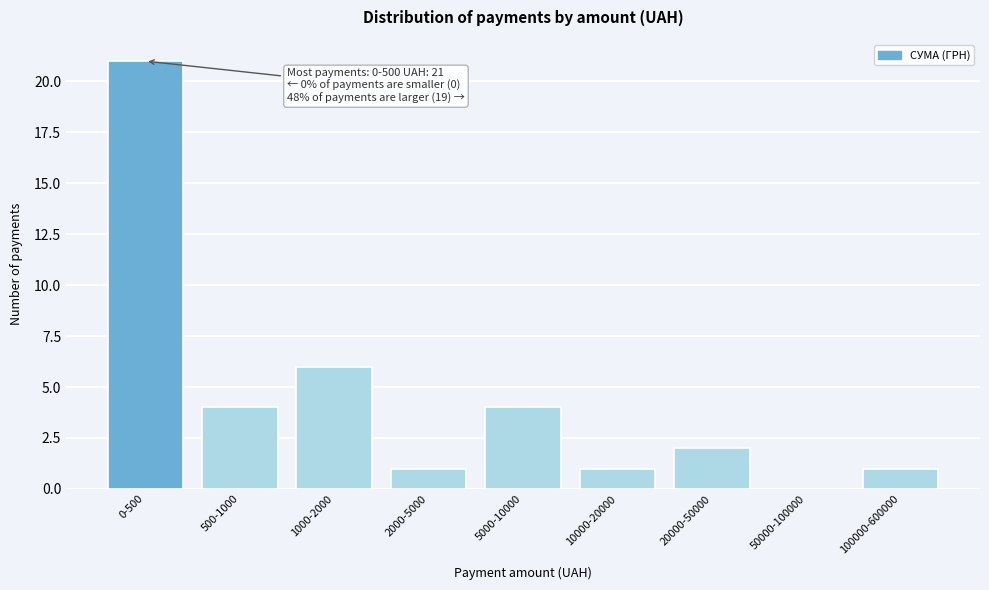

Reading left to right, what are all the values shown in this chart?

0-500=21	500-1000=4	1000-2000=6	2000-5000=1	5000-10000=4	10000-20000=1	20000-50000=2	50000-100000=0	100000-600000=1